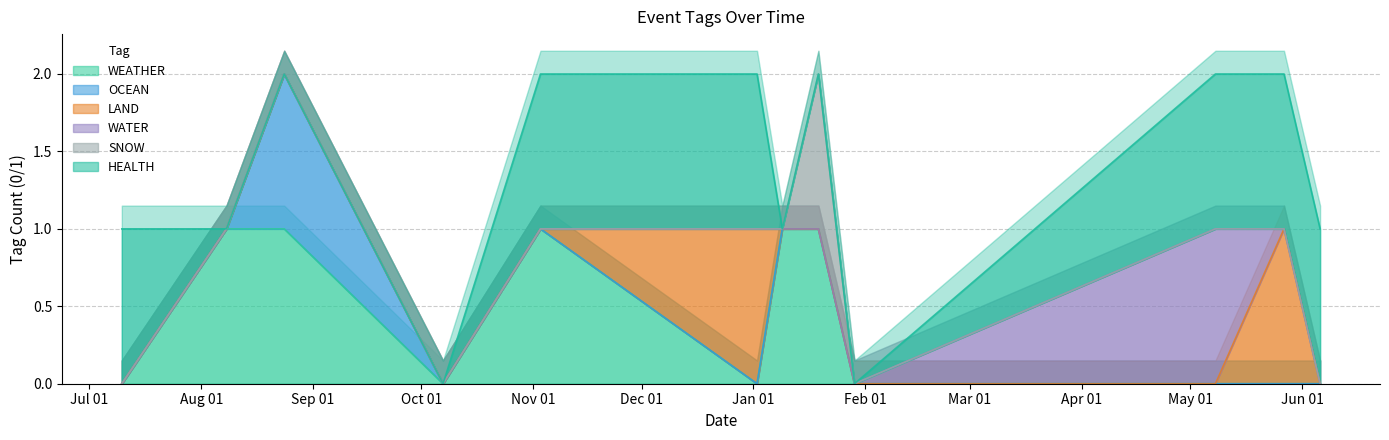

What is the total value across all series at 2024-01-02?

2